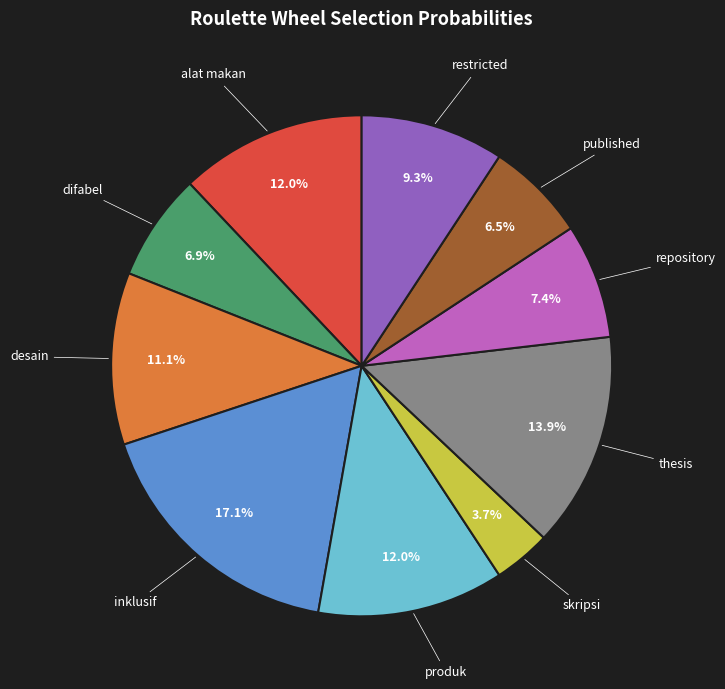

Is there any slice that represents more than half of the pie?

No